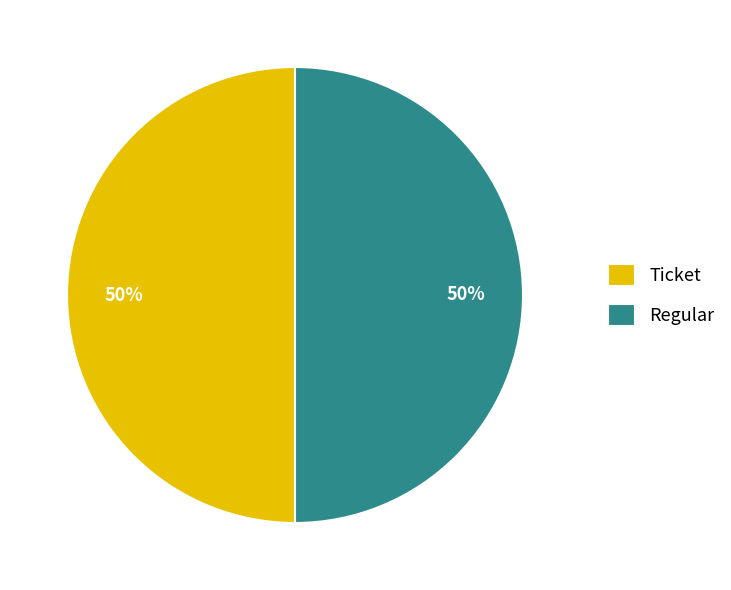

Count the number of slices in the pie.

2